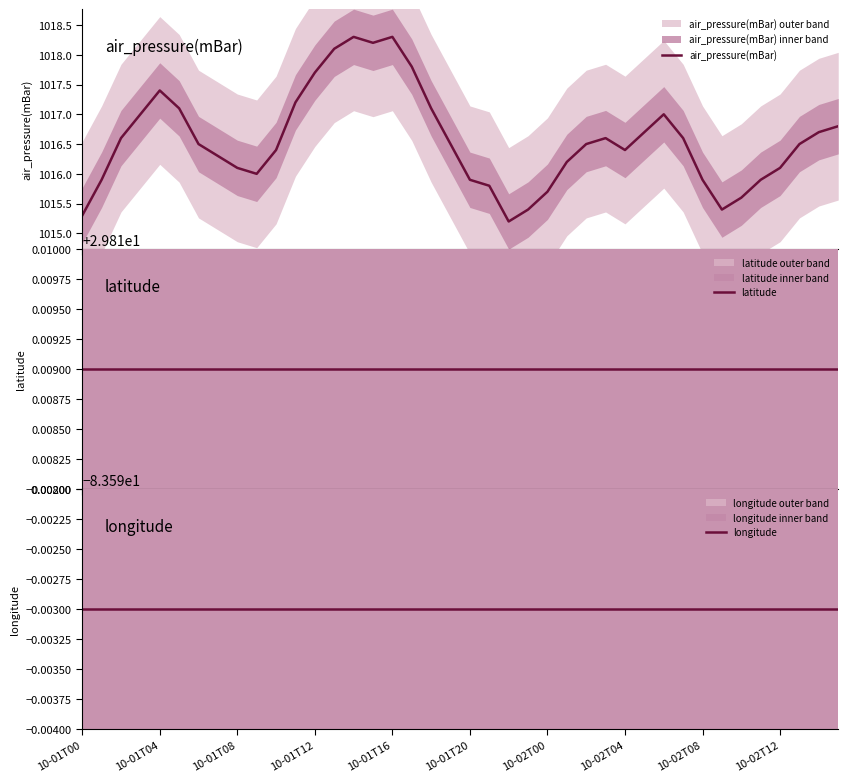

What is the highest value of the air_pressure(mBar) series?

1018.3